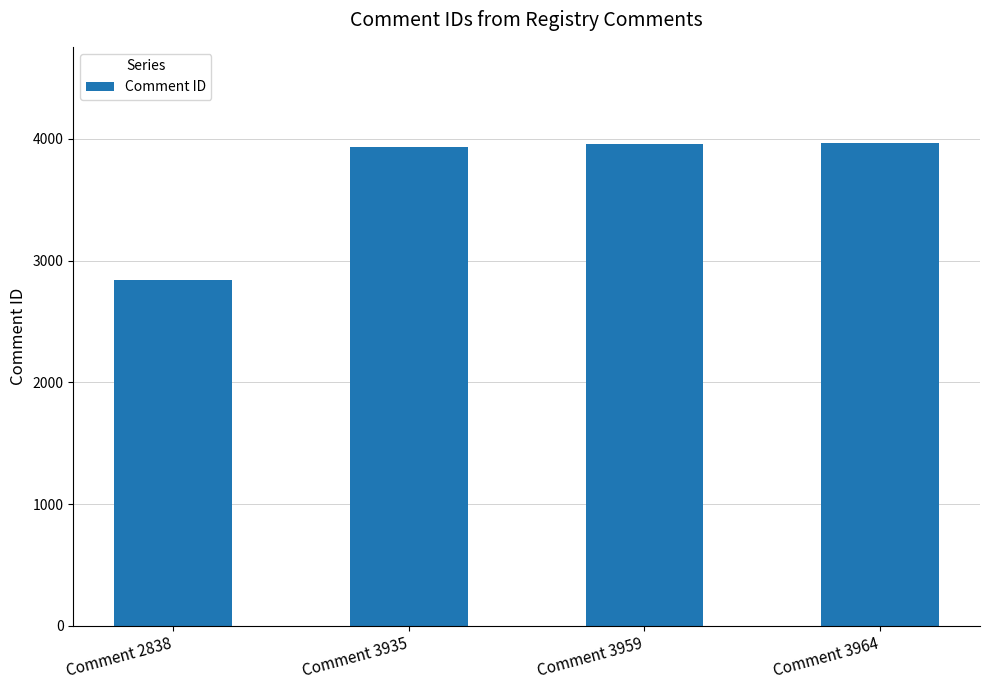

At which category does the chart reach its minimum across all series?

Comment 2838